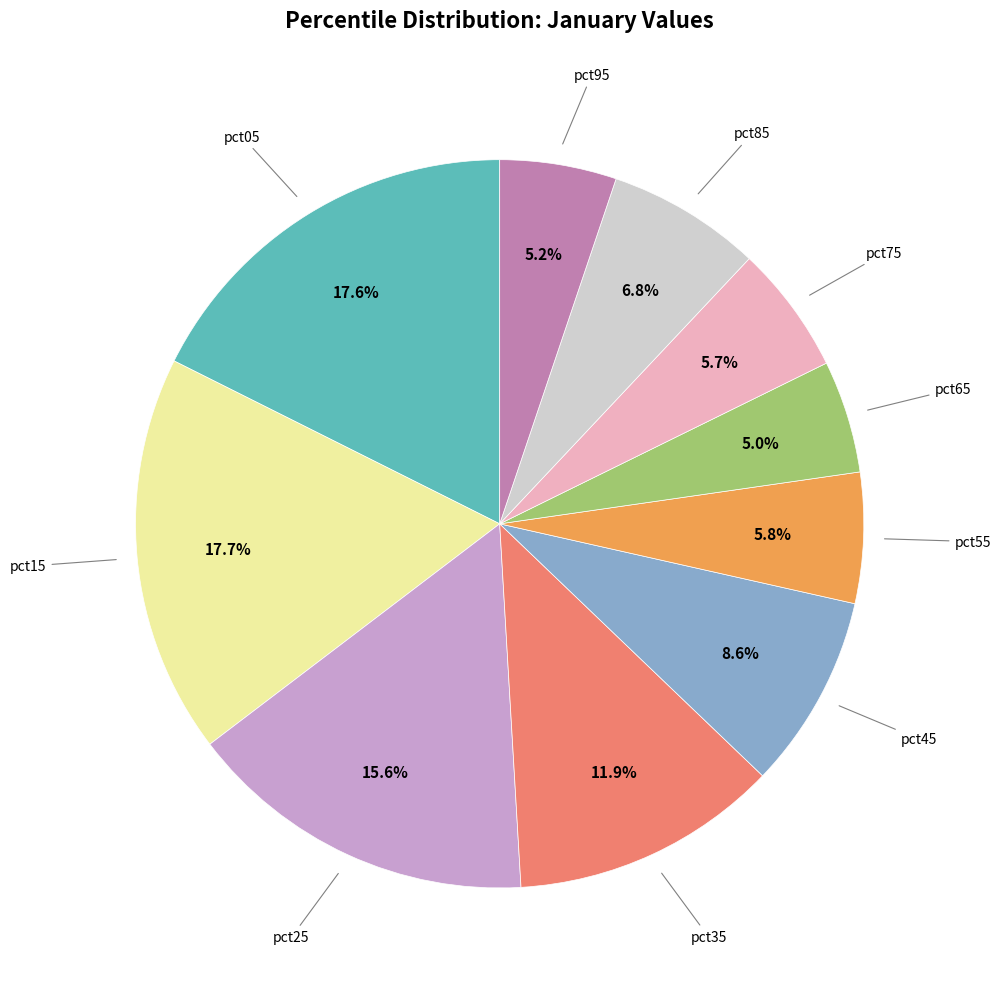

Is there a majority slice in this chart?

No